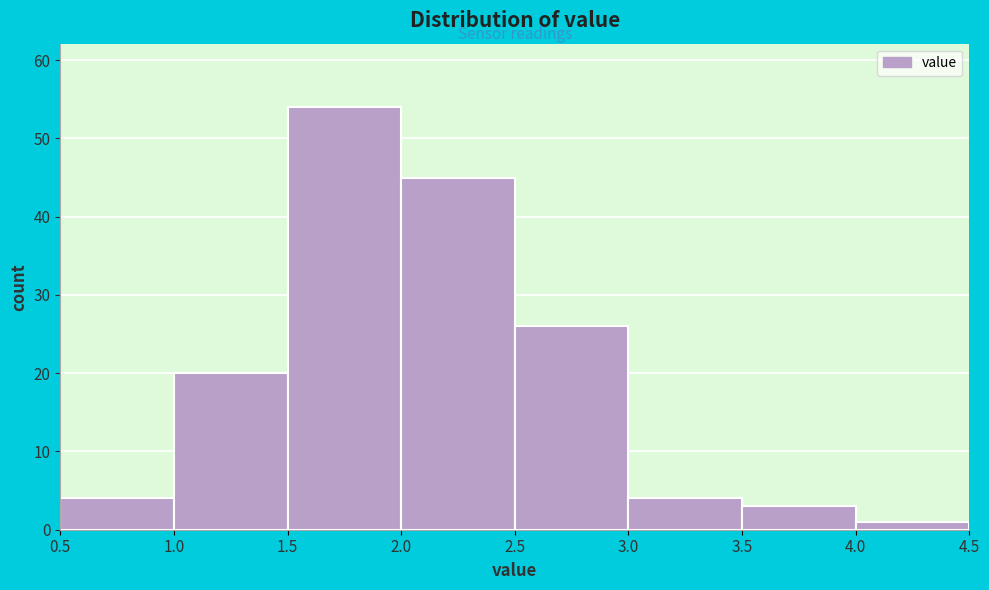

What is the height of the bar covering 3.0 to 3.5 on the x-axis? The values are not printed on the chart, so give them approximately, as read against the axis.

4